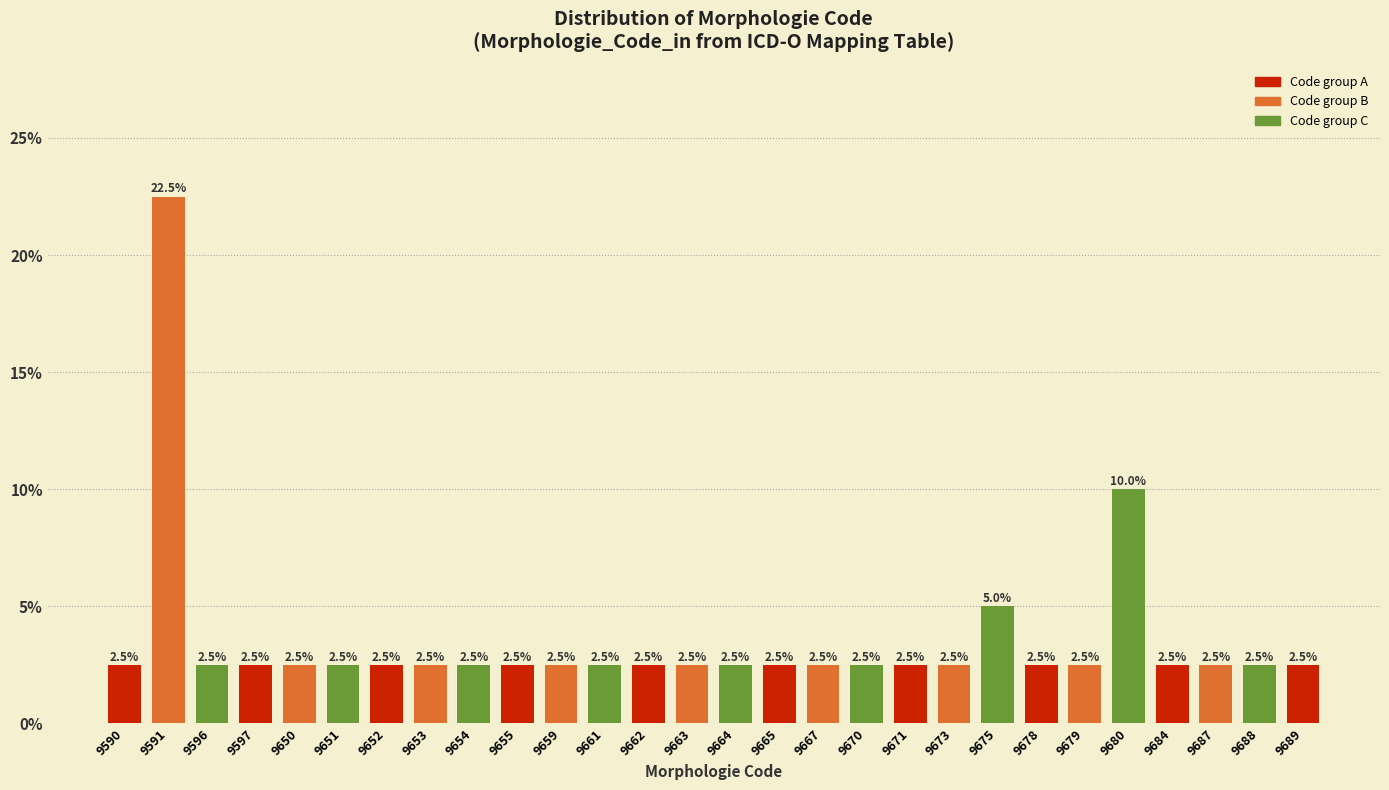

Reading left to right, extract all data points from this chart.

2.5	22.5	2.5	2.5	2.5	2.5	2.5	2.5	2.5	2.5	2.5	2.5	2.5	2.5	2.5	2.5	2.5	2.5	2.5	2.5	5.0	2.5	2.5	10.0	2.5	2.5	2.5	2.5